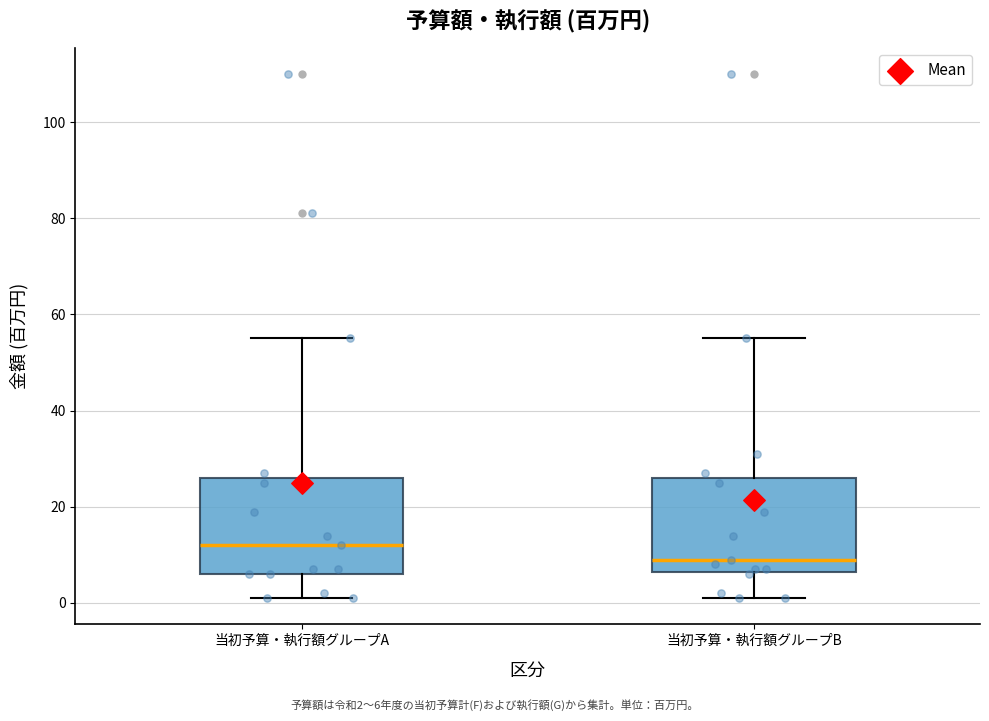

Reading left to right, transcribe this box plot: for each box, give where its median line is, the range the box spans, and where its two whiskers end, as read against the y-axis. The values are not printed on the chart, so give them approximately, as read against the axis.

当初予算・執行額グループA: median 12, box 6 to 26, whiskers 2 to 56
当初予算・執行額グループB: median 10, box 6 to 26, whiskers 2 to 56